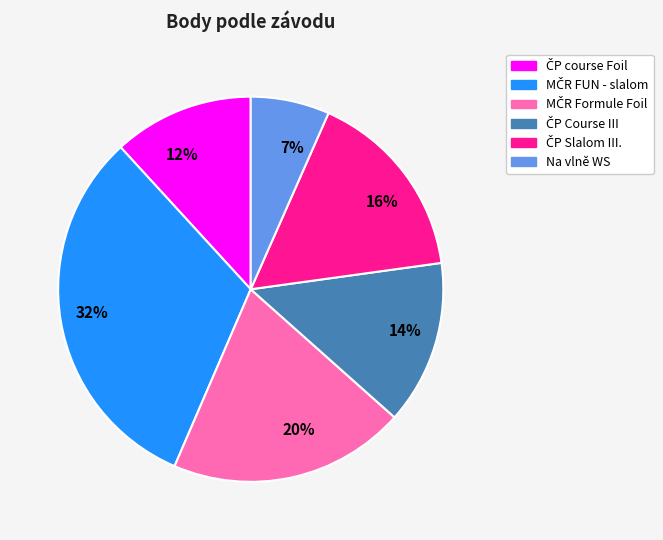

Rank the categories by value from lowest to highest.

7%, 12%, 14%, 16%, 20%, 32%